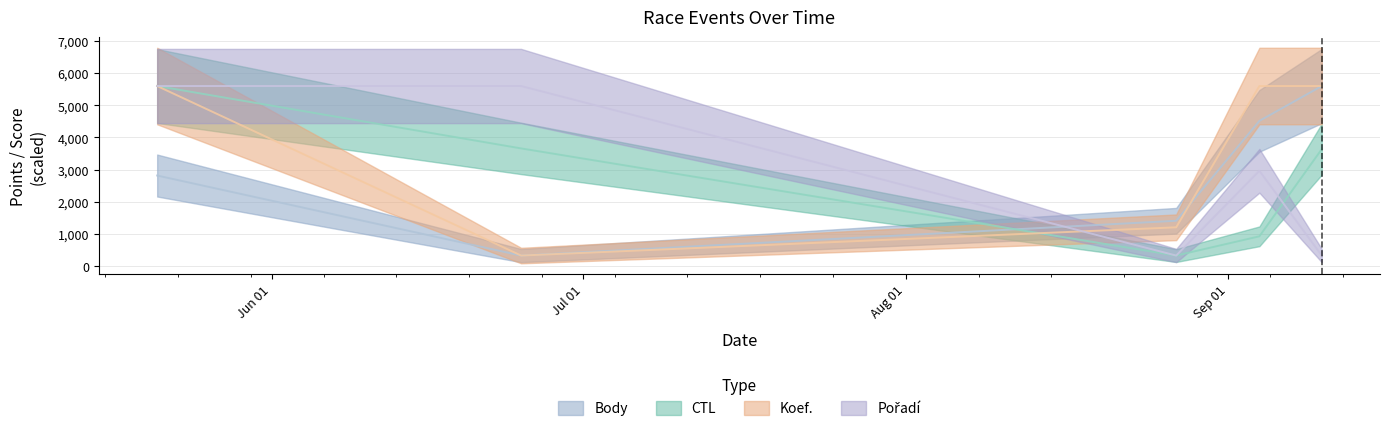

Rank the categories by CTL value from lowest to highest.

2022-08-27, 2022-09-04, 2022-09-10, 2022-06-25, 2022-05-21